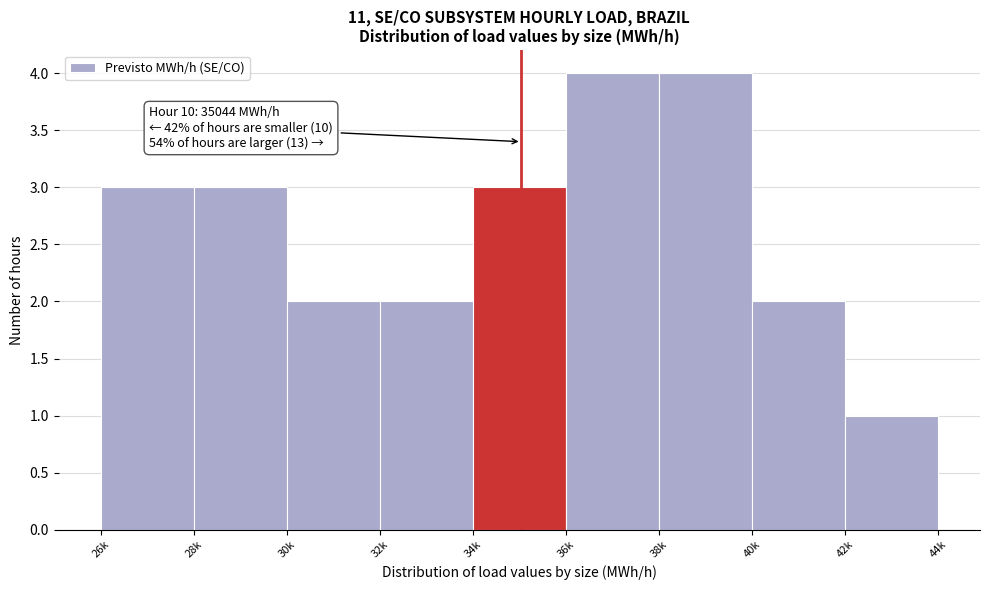

Reading left to right, what are all the values shown in this chart?

3	3	2	2	3	4	4	2	1